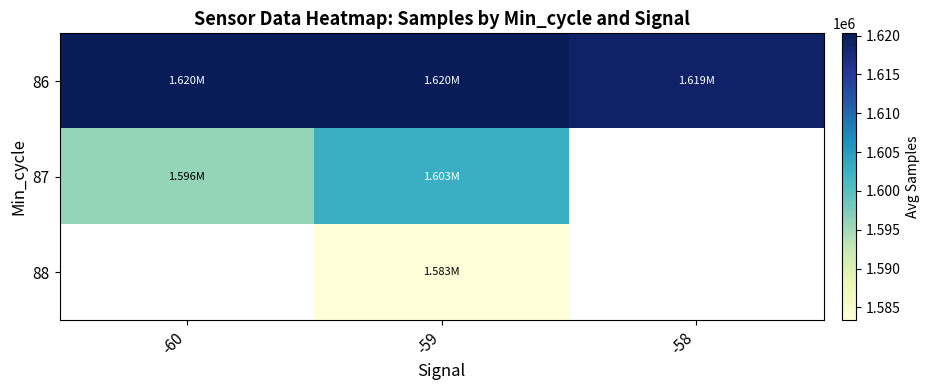

How many series are shown in this chart?

3